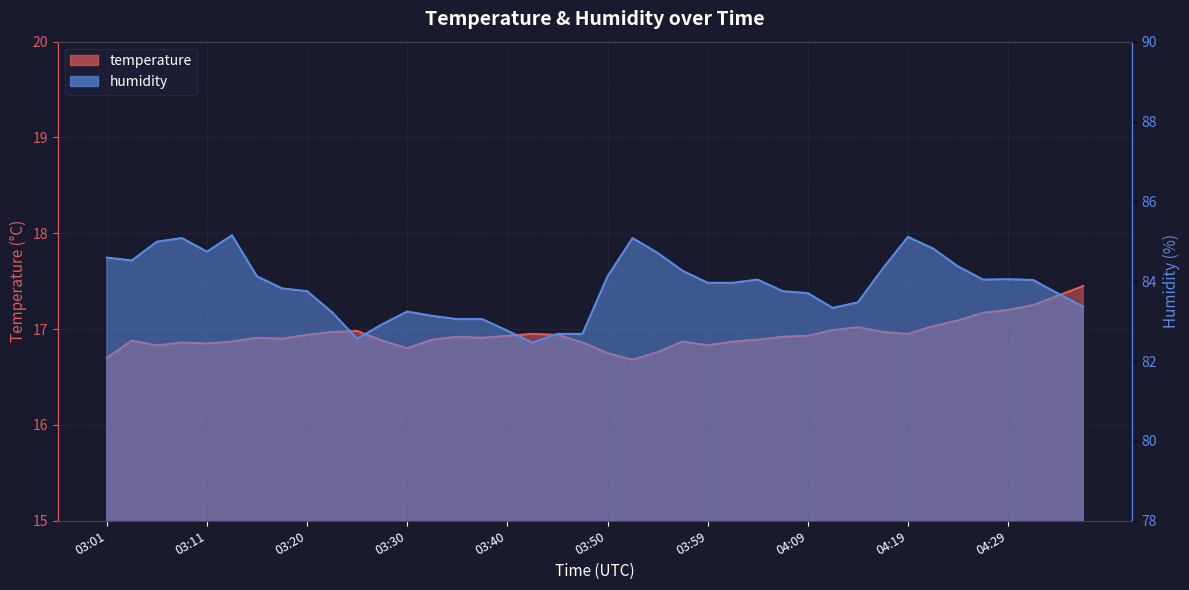

Is it true that temperature equals 16.9 at 03:47?

True